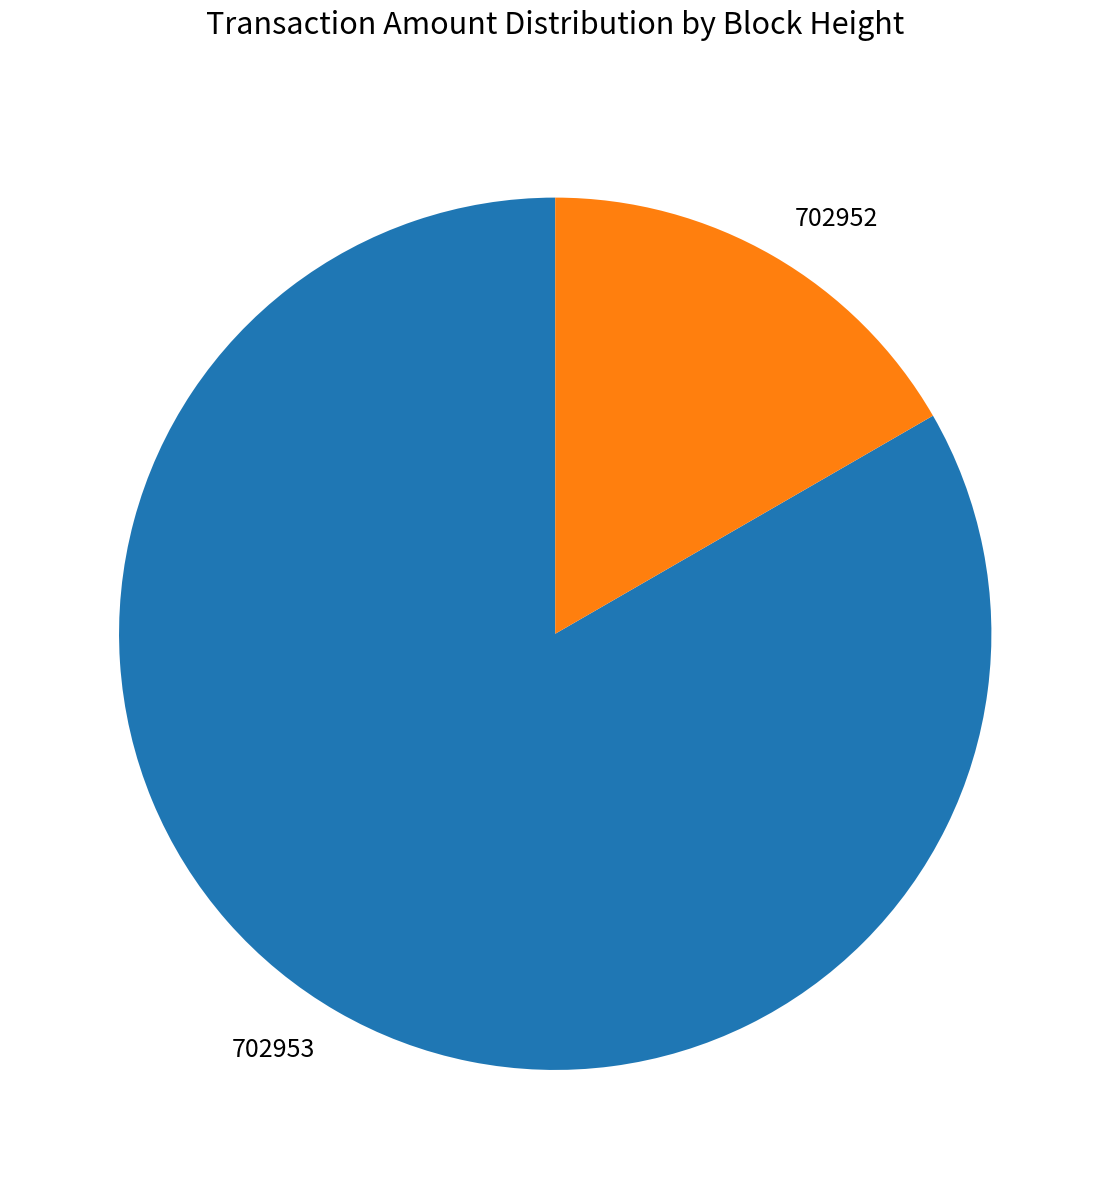

Does 702952 account for over 50% of the chart?

No